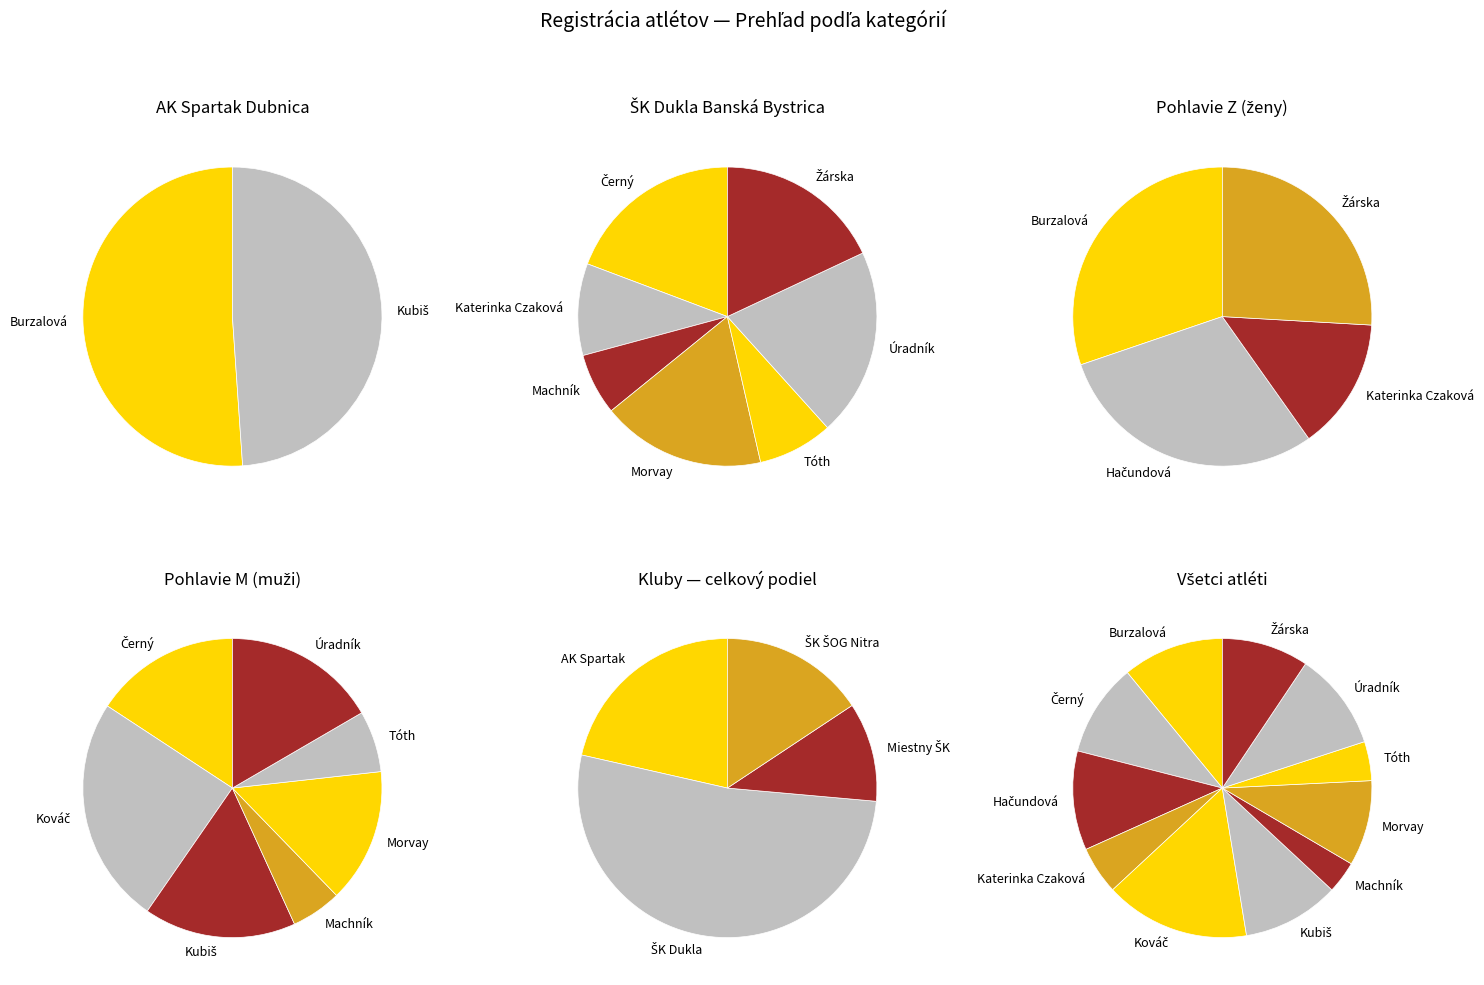

How many slices are in this pie chart?

11